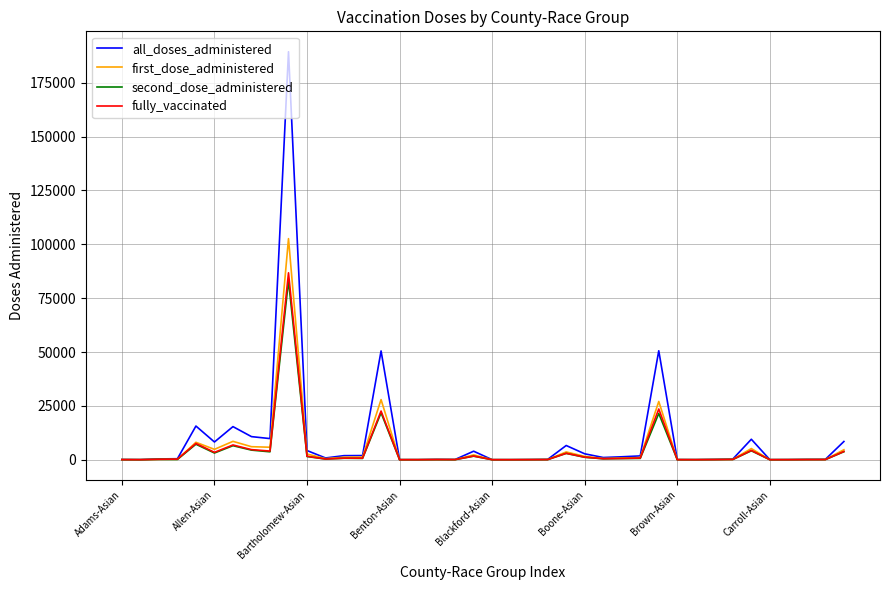

What is the greatest value displayed?

189406